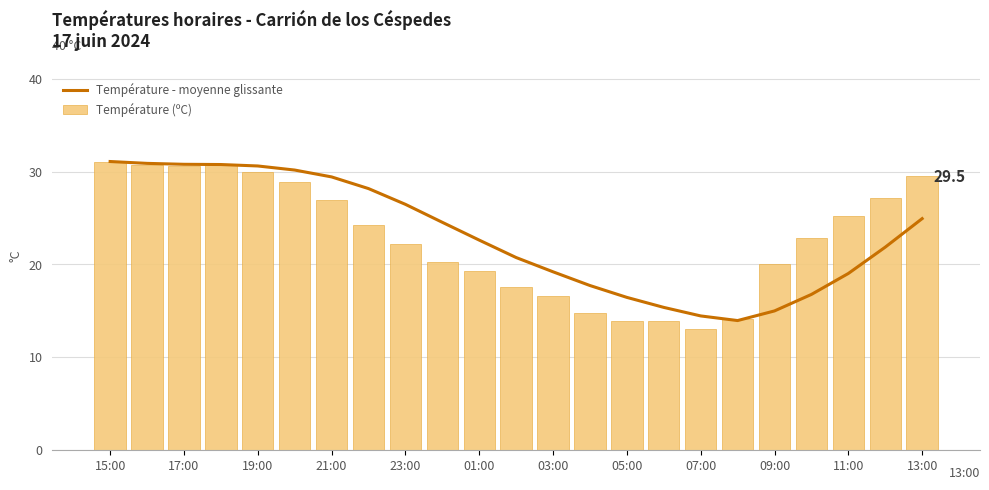

What is the difference between the maximum and minimum values in the Température (ºC) series?

18.1